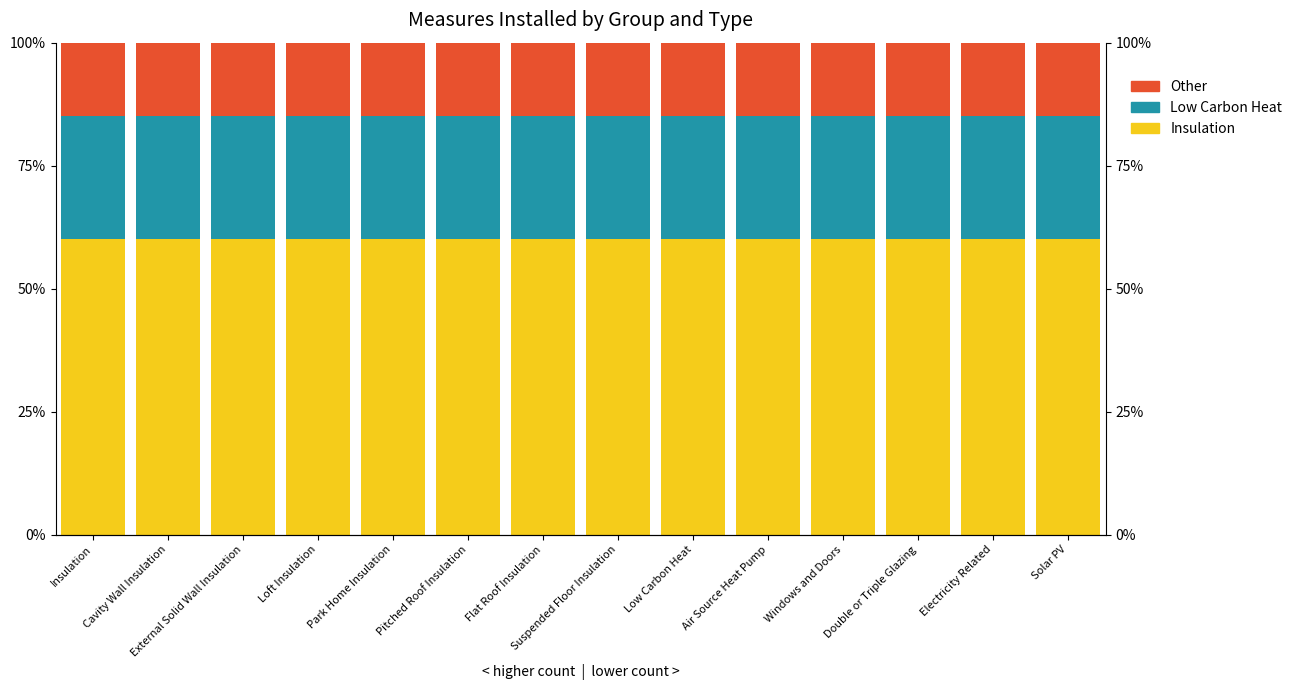

How many categories are shown in the chart?

14